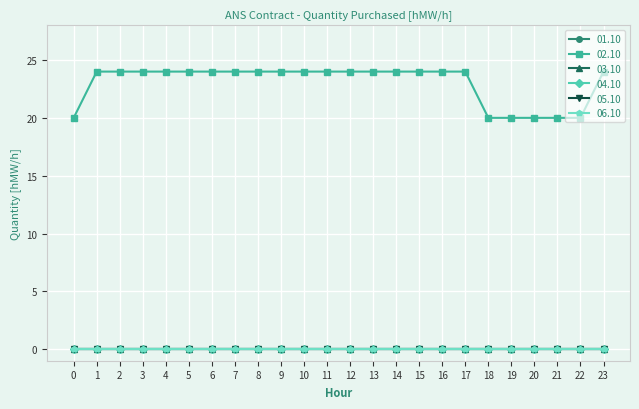

Is this an area chart (filled region under the line)?

No